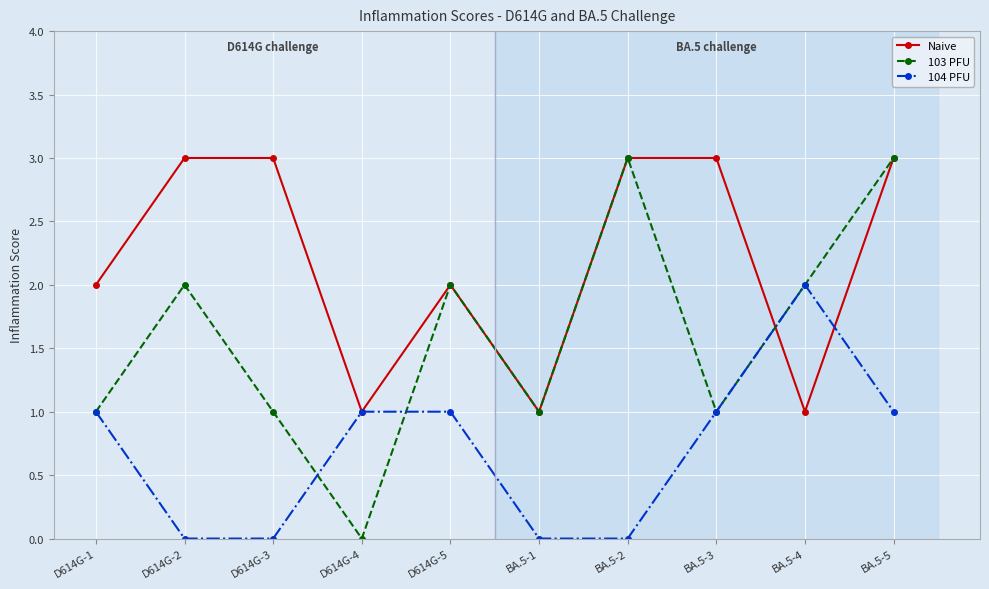

What is the approximate value of Naive at D614G-2?

3